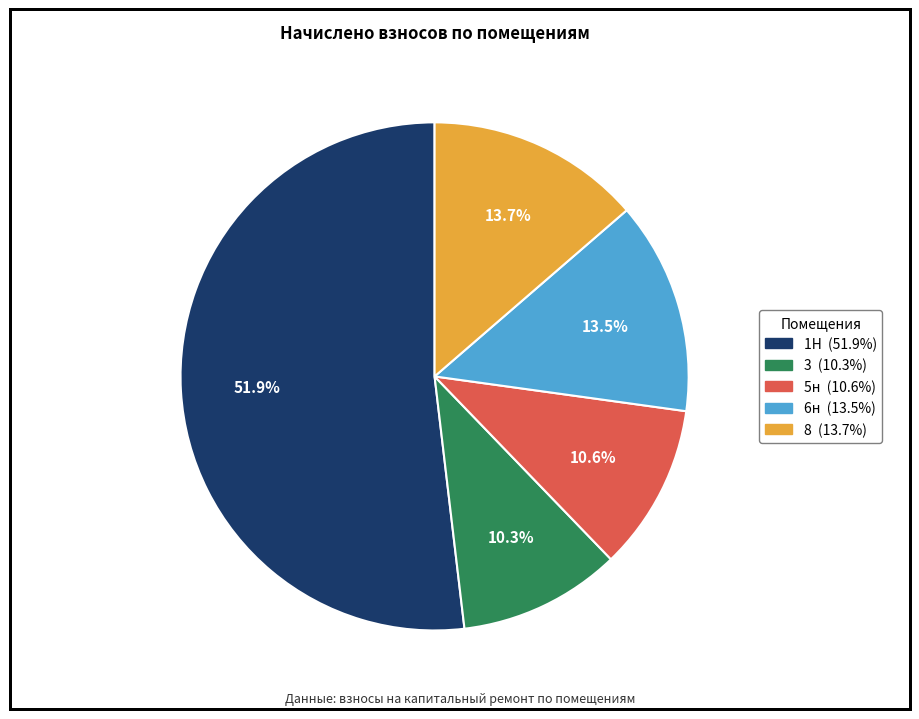

To the nearest percent, what is the difference between the 8 and 3 slice percentages?

3%